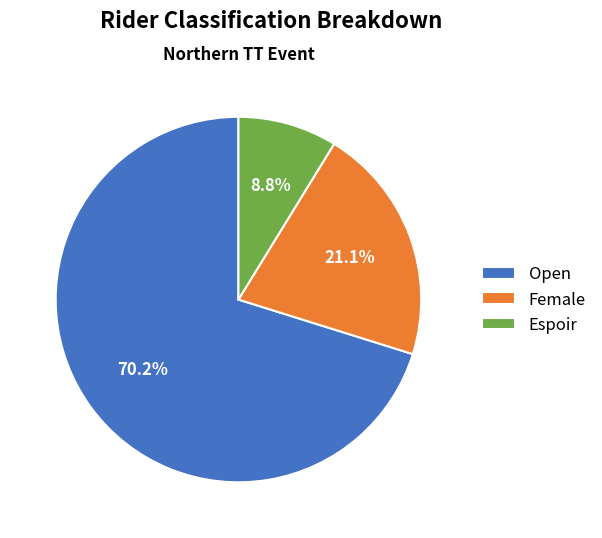

To the nearest percent, what is the average slice percentage?

33%